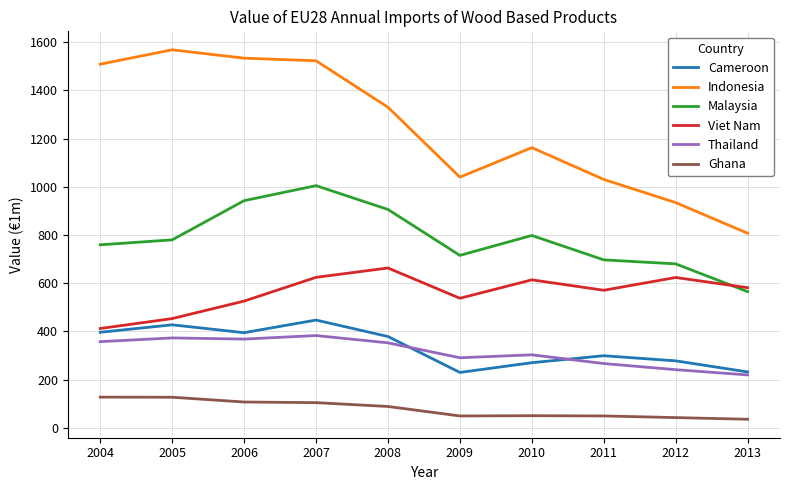

True or false: Malaysia and Indonesia cross at least once.

False